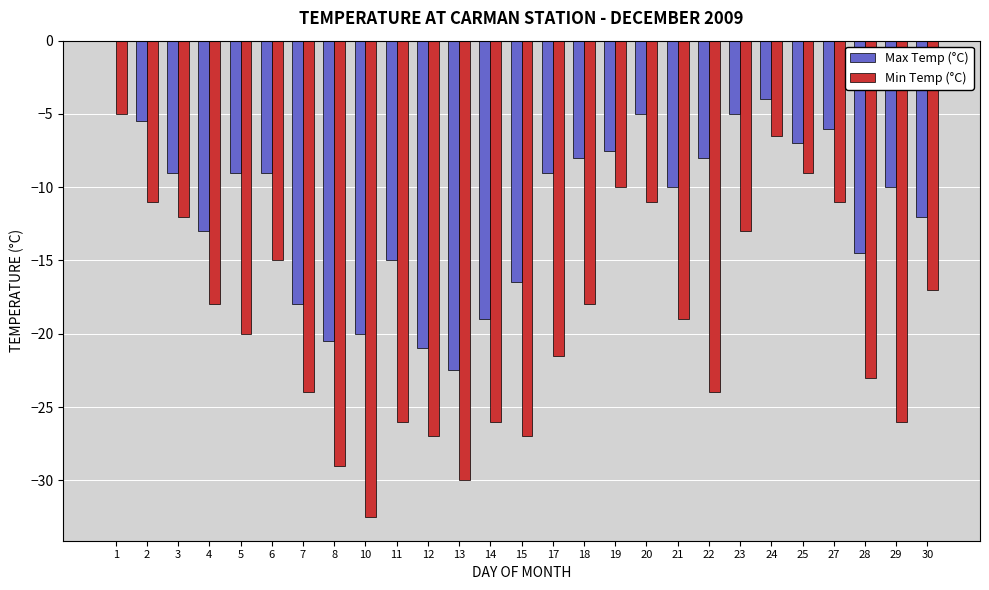

At which category is the sum across all series the highest?

1